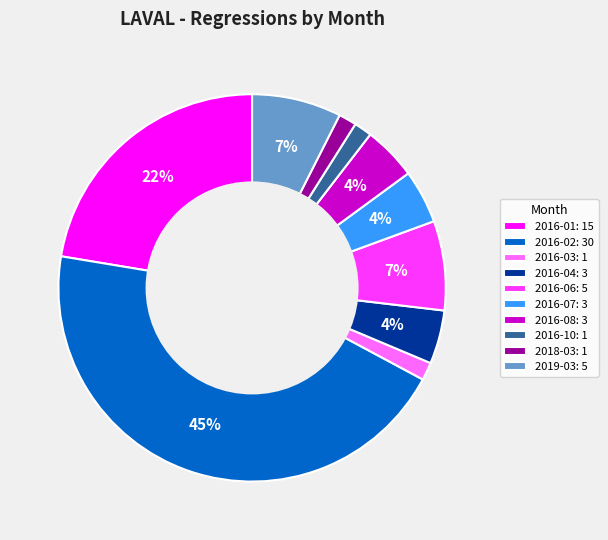

To the nearest percent, what is the difference between the 2016-07: 3 and 2019-03: 5 slice percentages?

3%